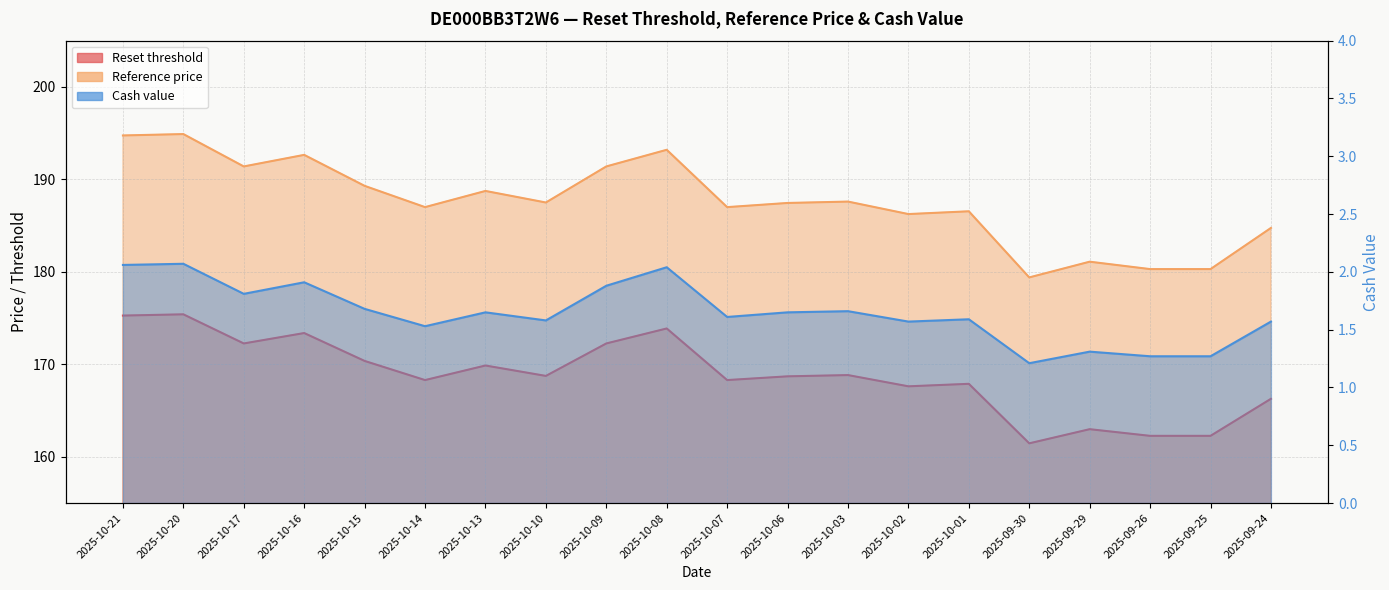

At how many categories does at least one series exceed 20?

20